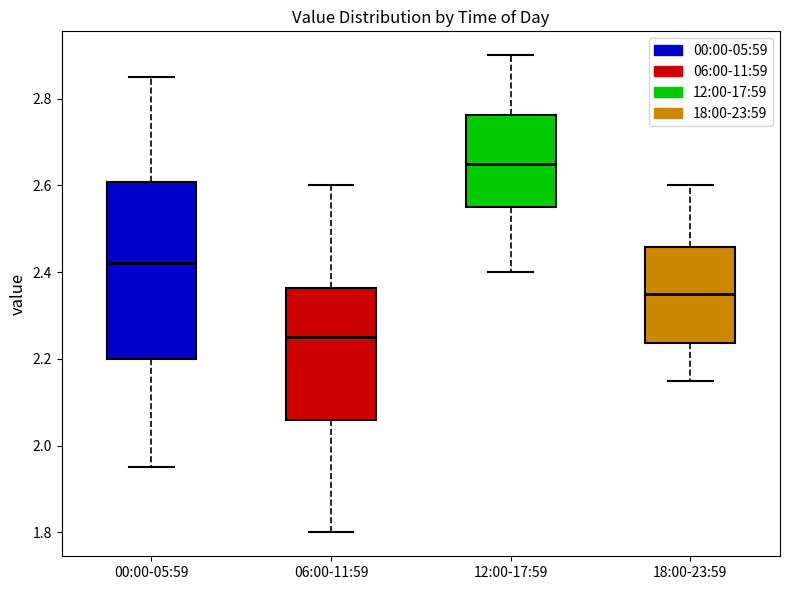

Comparing the boxes themselves (not the whiskers), which one is the tallest?

00:00-05:59